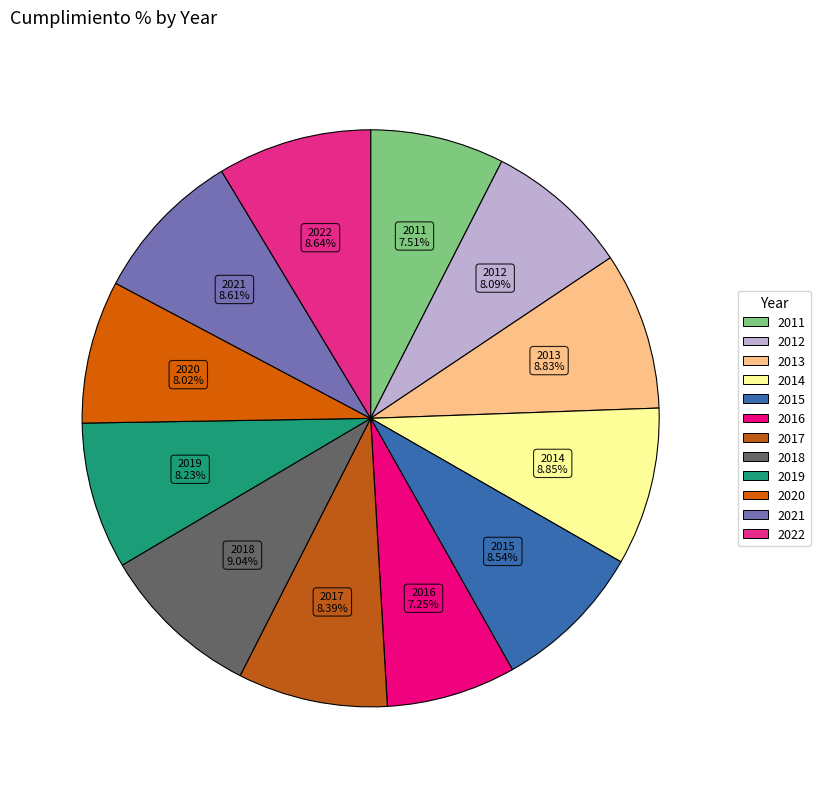

To the nearest percent, what is the average slice percentage?

8%